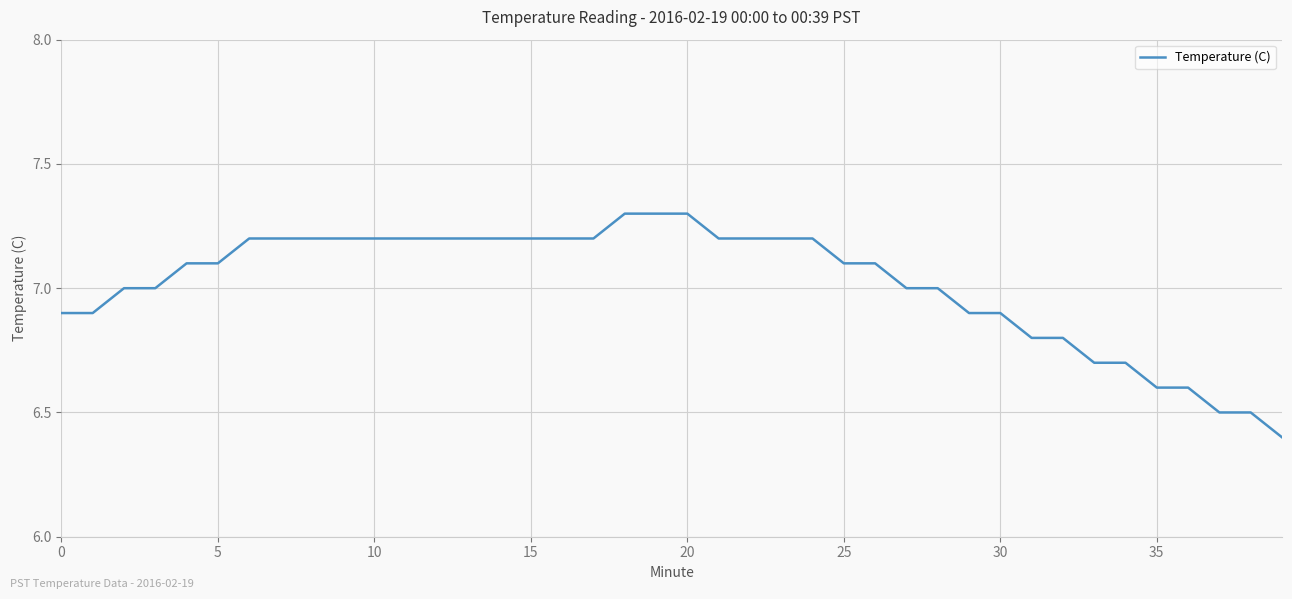

What is the difference between the maximum and minimum values?

0.9